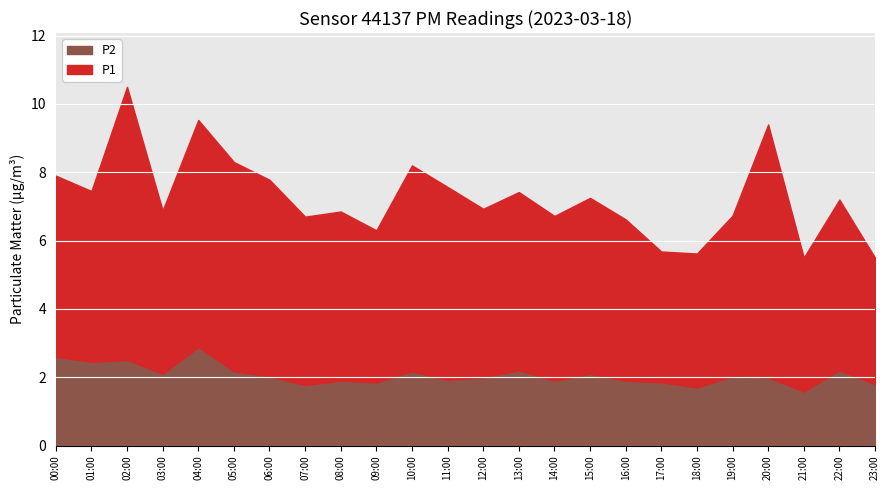

What is the sum of the P2 values at 12:00 and 18:00?

3.7